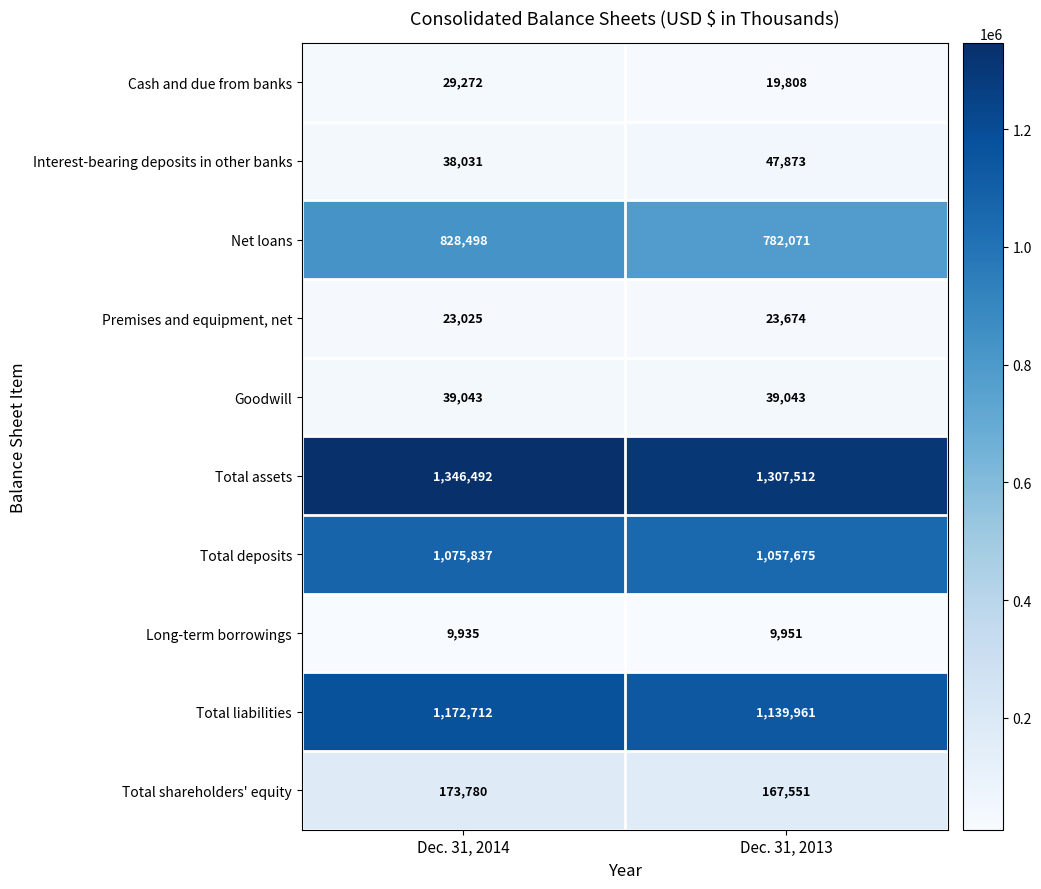

Which series has the largest total across all categories?

Total assets